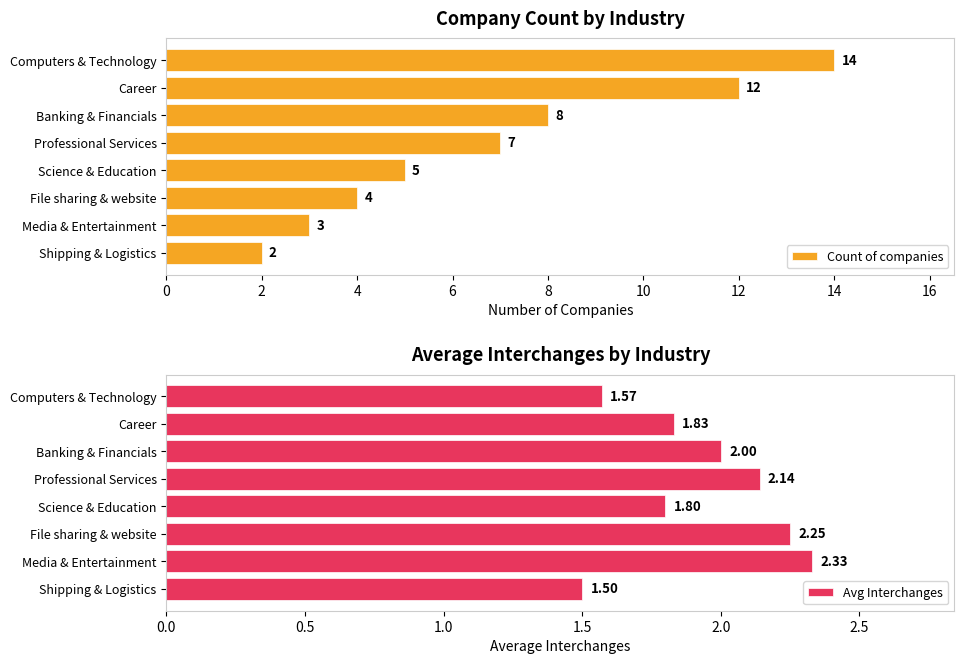

List the series in order of their peak value, lowest first.

Avg Interchanges, Count of companies